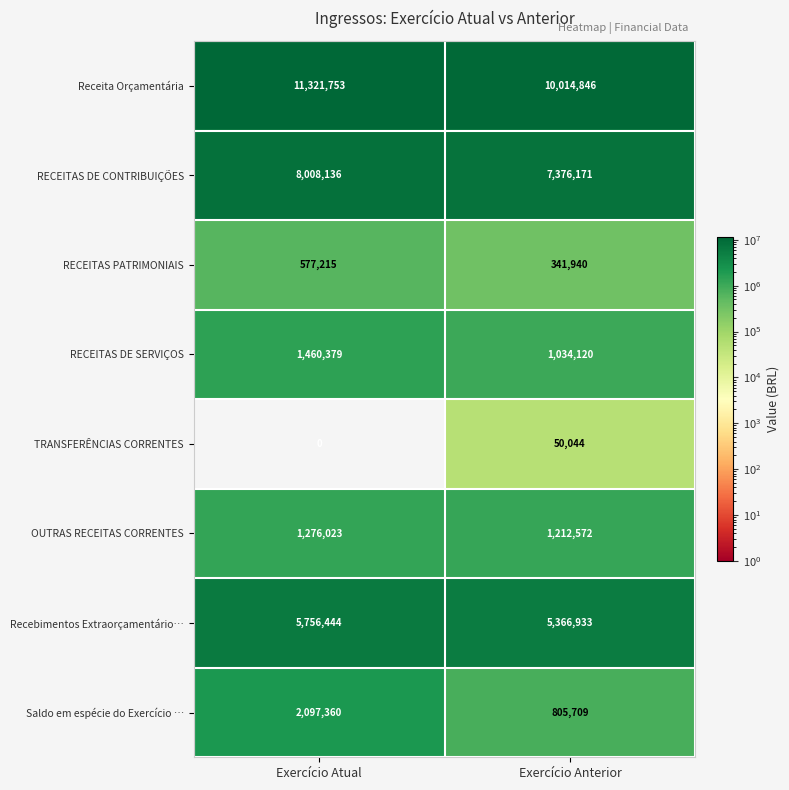

Between Exercício Atual and Exercício Anterior, which series saw the biggest shift?

Receita Orçamentária